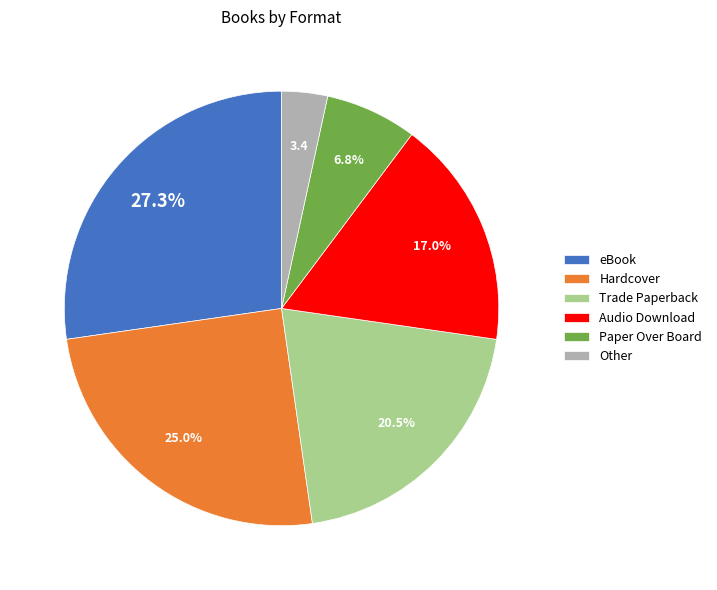

True or false: Paper Over Board accounts for 7% of the total.

True